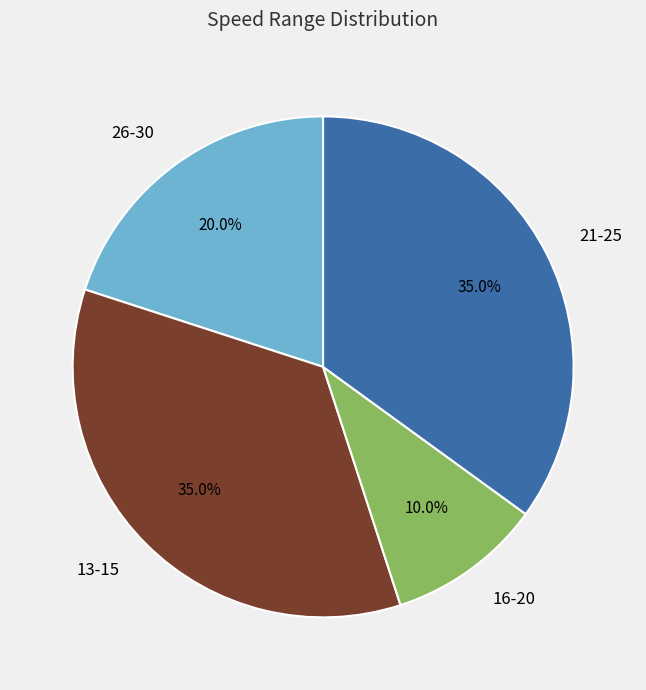

Which slice is the smallest?

16-20